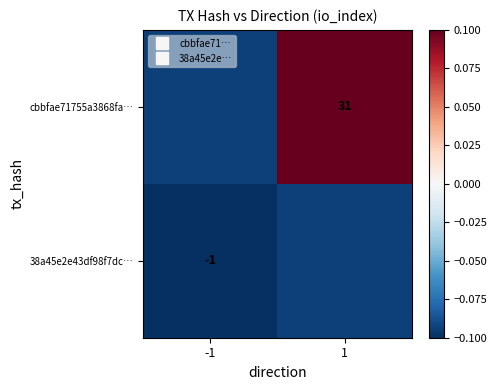

The value of cbbfae71755a3868fa… at 1 is 0.1. True or false?

True